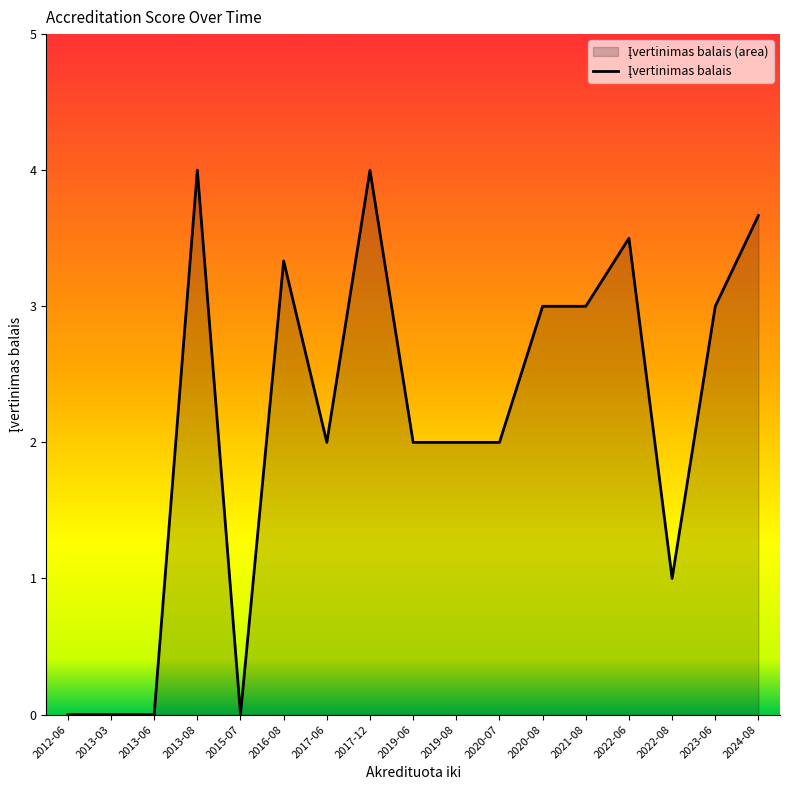

How many lines are shown in the chart?

1